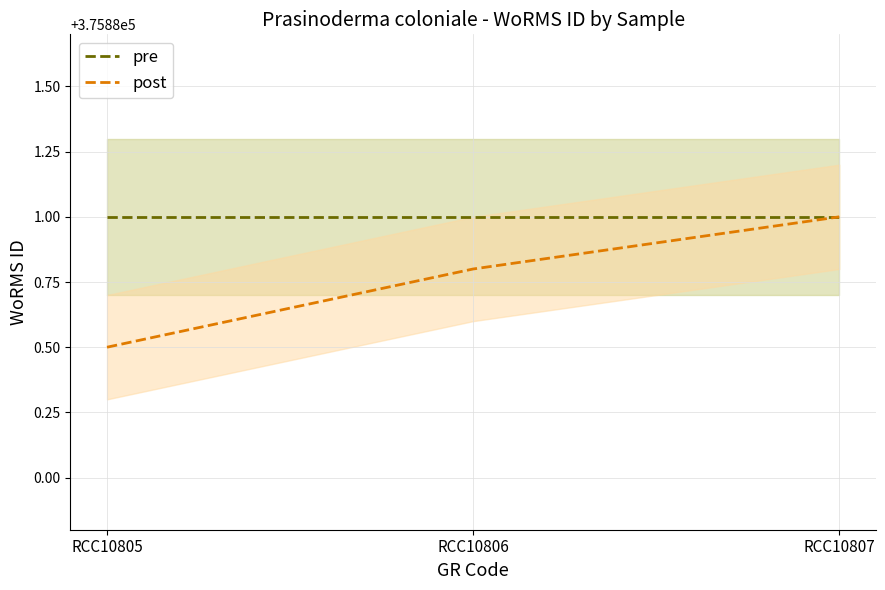

What is the value of the post point at the 3rd from the left?

375881.0